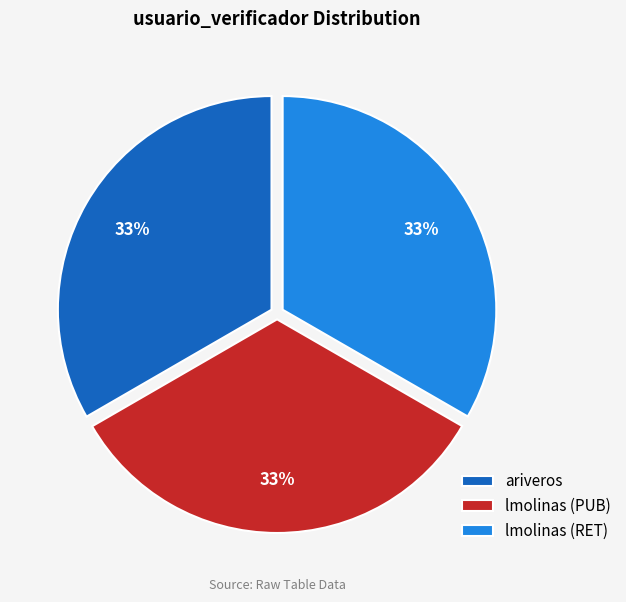

What is the ratio of the value at lmolinas (RET) to the value at lmolinas (PUB)?

1.0